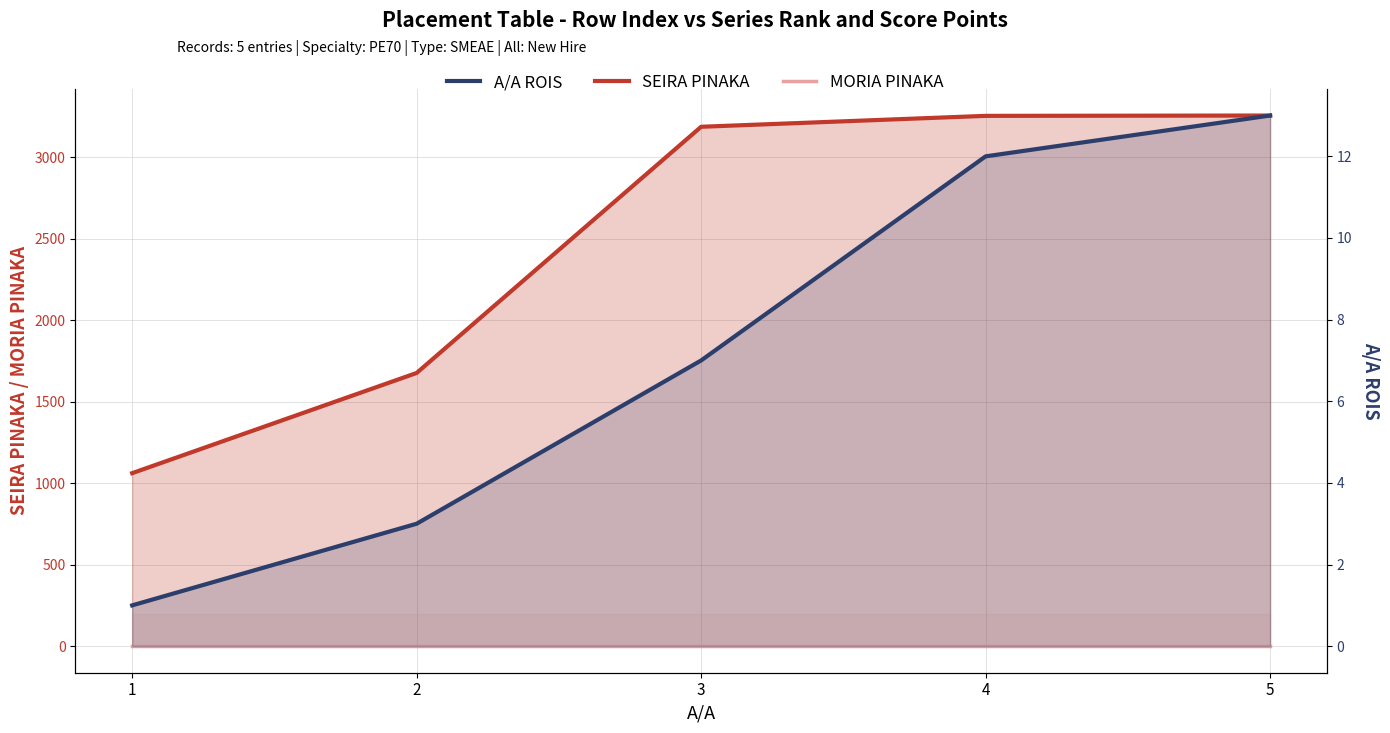

Is it true that MORIA PINAKA equals 0 at 5?

True